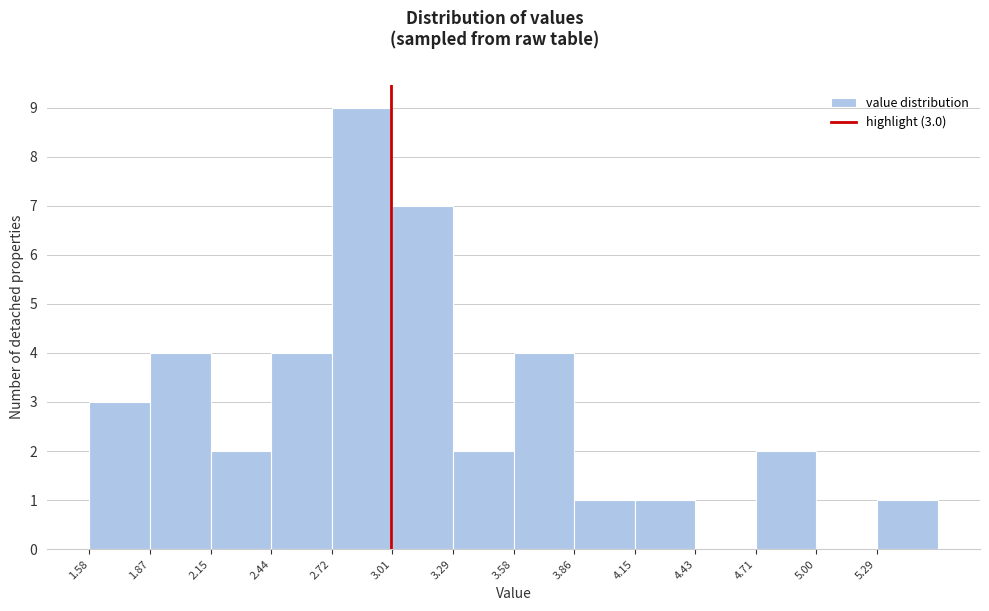

Over which range of the x-axis is the bar tallest?

2.720 to 3.005